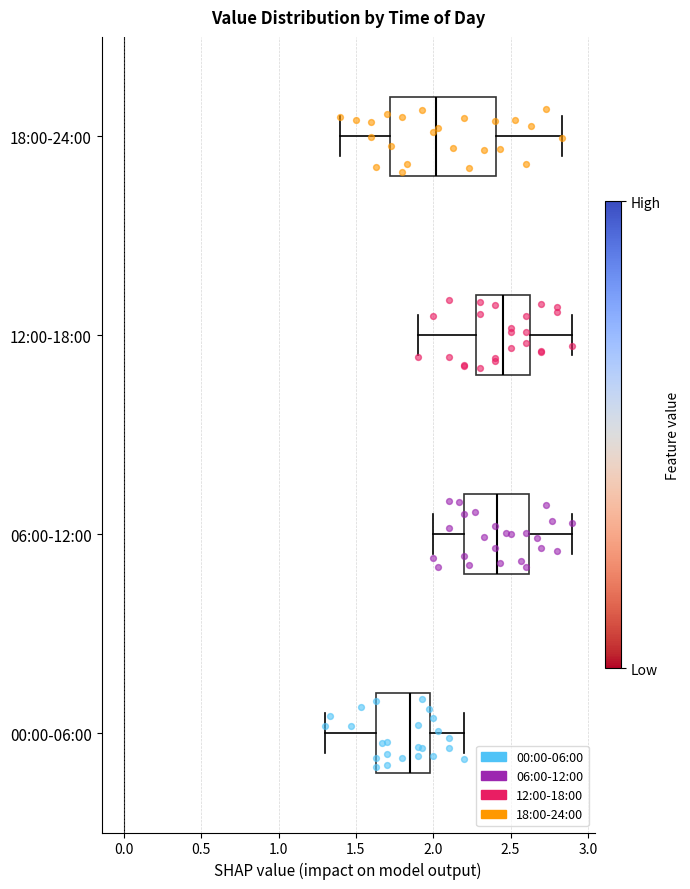

Reading bottom to top, transcribe this box plot: for each box, give where its median line is, the range the box spans, and where its two whiskers end, as read against the x-axis. The values are not printed on the chart, so give them approximately, as read against the axis.

00:00-06:00: median 1.85, box 1.65 to 2.00, whiskers 1.30 to 2.20
06:00-12:00: median 2.40, box 2.20 to 2.60, whiskers 2.00 to 2.90
12:00-18:00: median 2.45, box 2.30 to 2.65, whiskers 1.90 to 2.90
18:00-24:00: median 2.00, box 1.70 to 2.40, whiskers 1.40 to 2.85